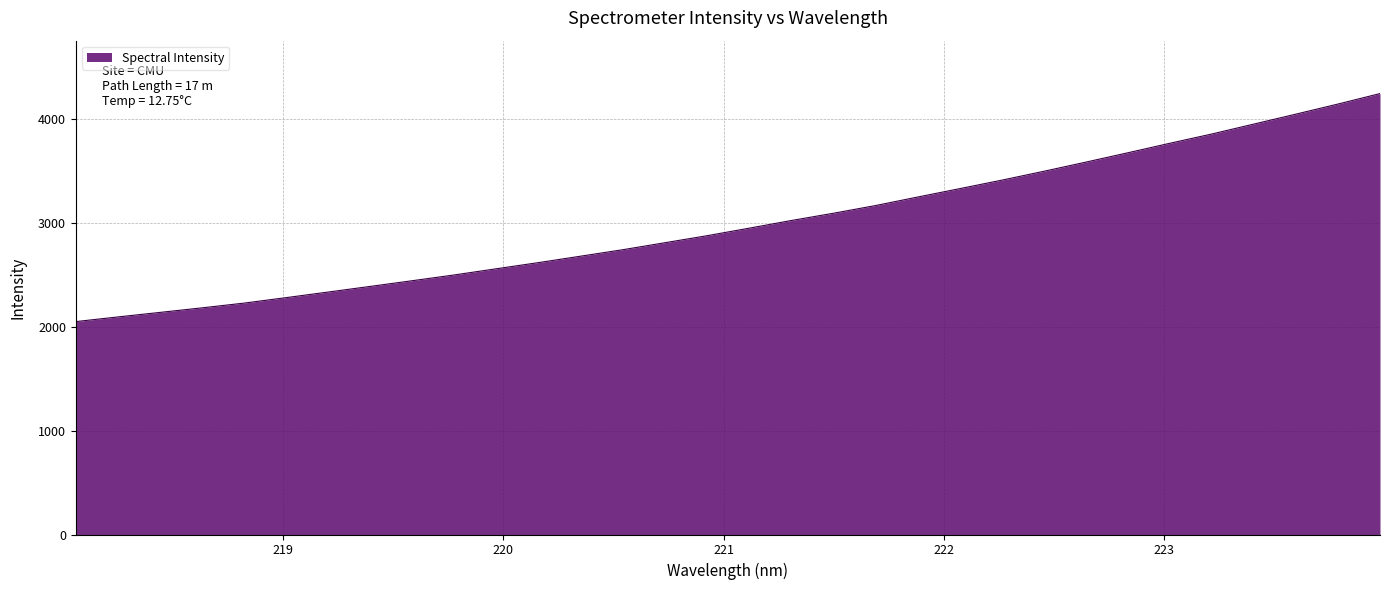

What is the smallest value displayed?

2050.5